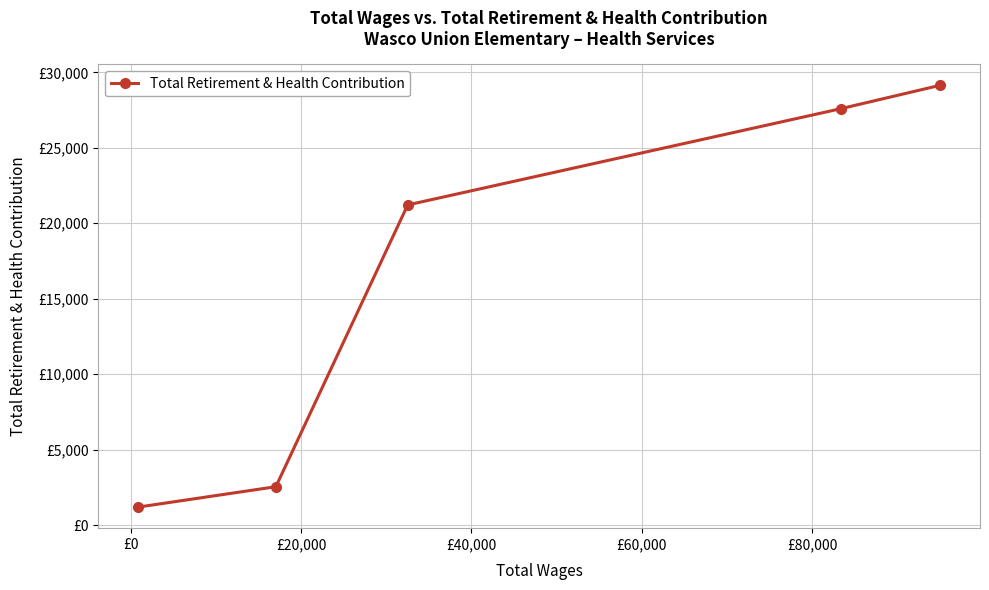

What is the minimum value shown in the chart?

1198